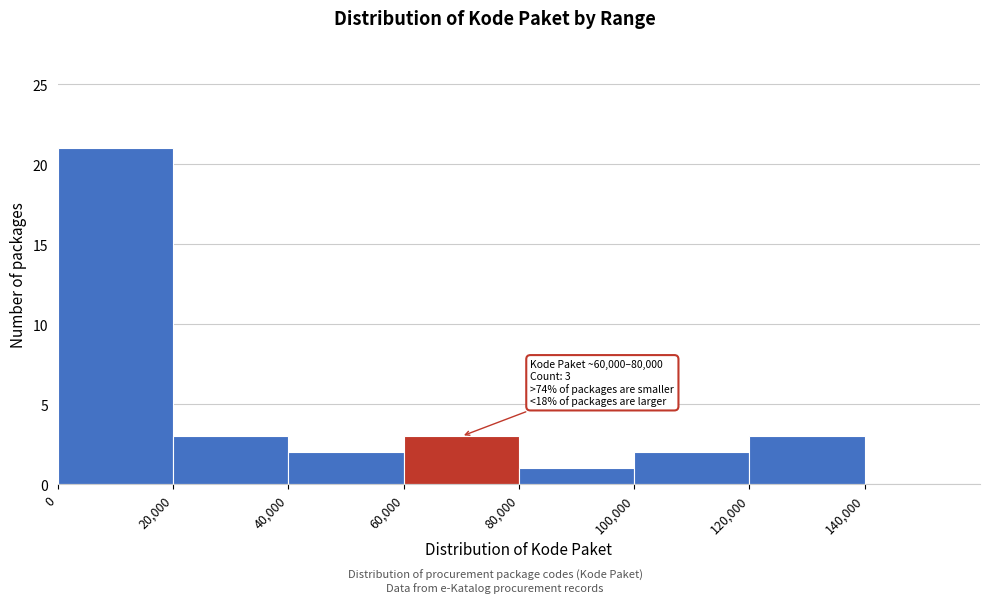

Over which range of the x-axis is the bar tallest?

0 to 20000